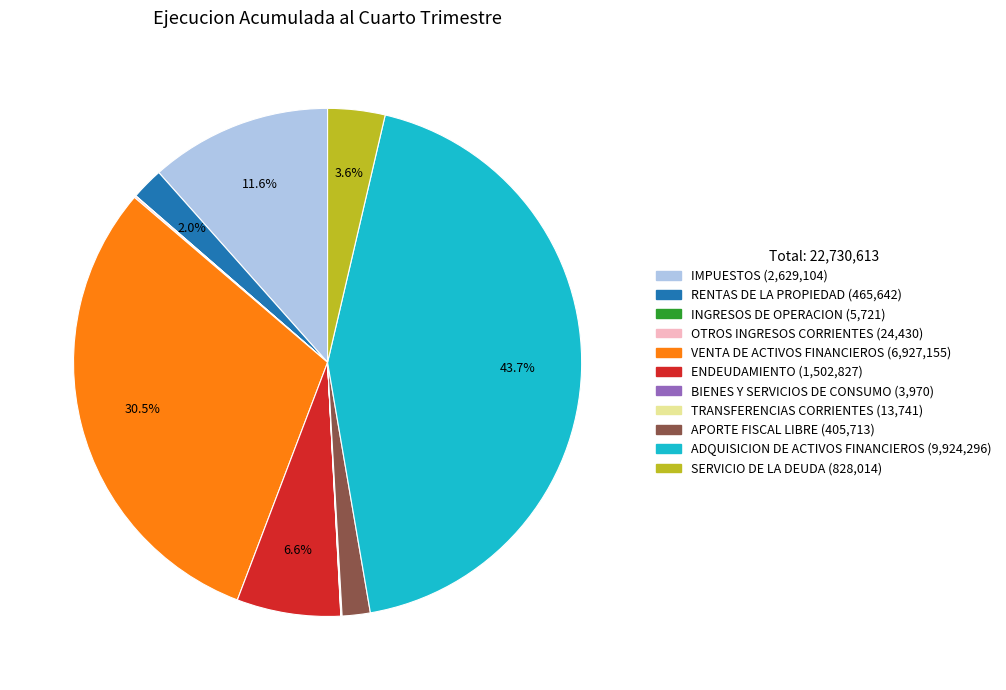

What portion of the pie excludes VENTA DE ACTIVOS FINANCIEROS?

69.5%